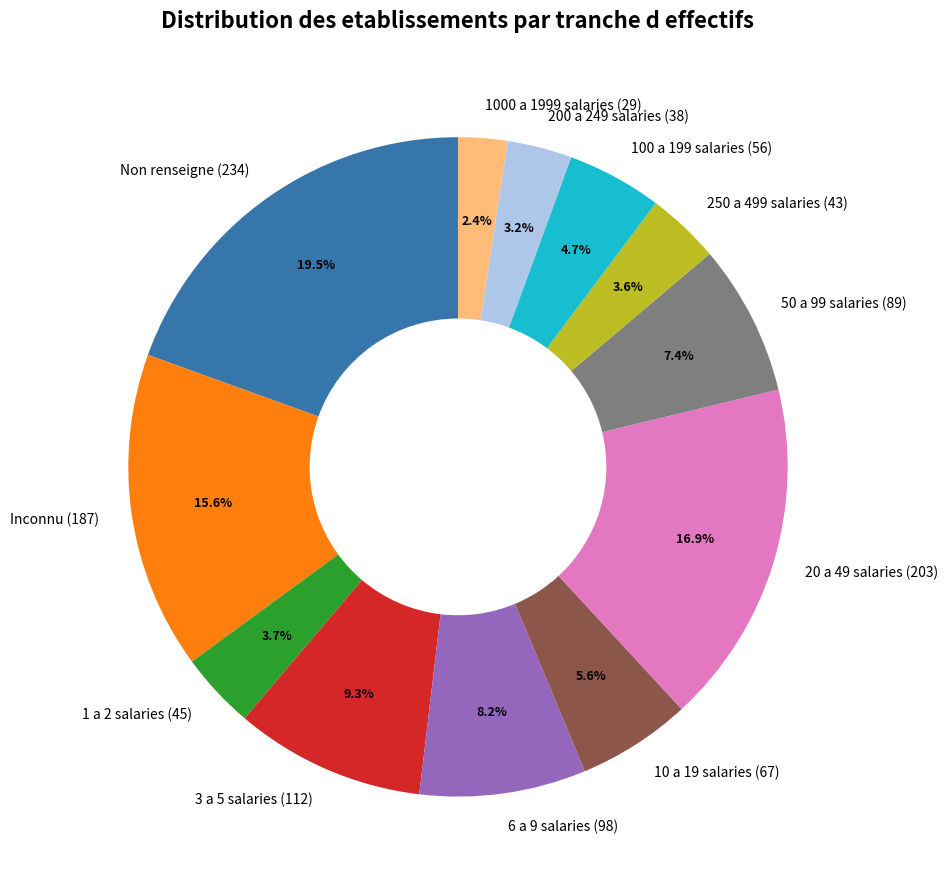

Is the sum of 6 a 9 salaries (98) and 100 a 199 salaries (56) greater than half?

No